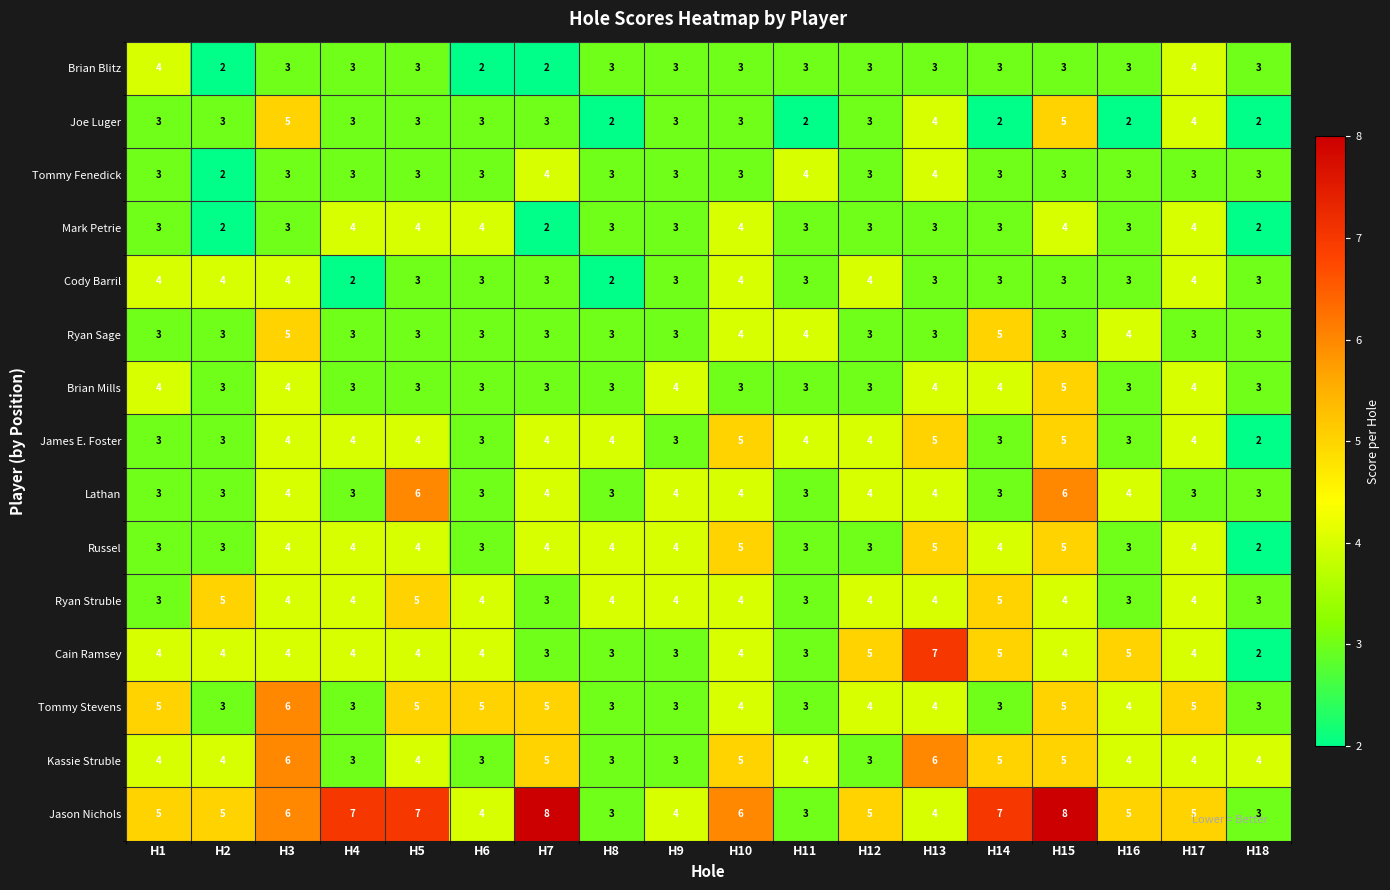

The value of Ryan Struble at H4 is 3. True or false?

False